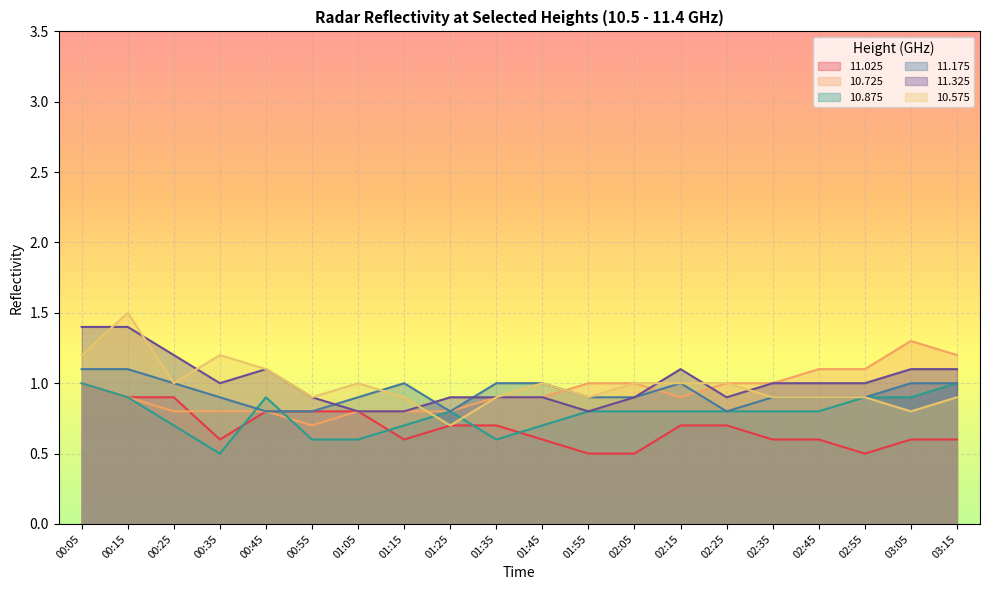

Is it true that 10.875 equals 0.9 at 00:15?

True